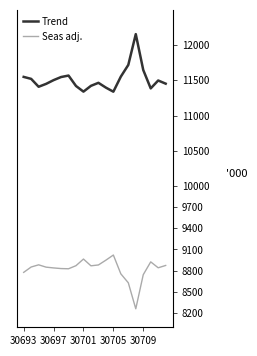

What is the difference between the maximum and minimum values in the Seas adj. series?

763